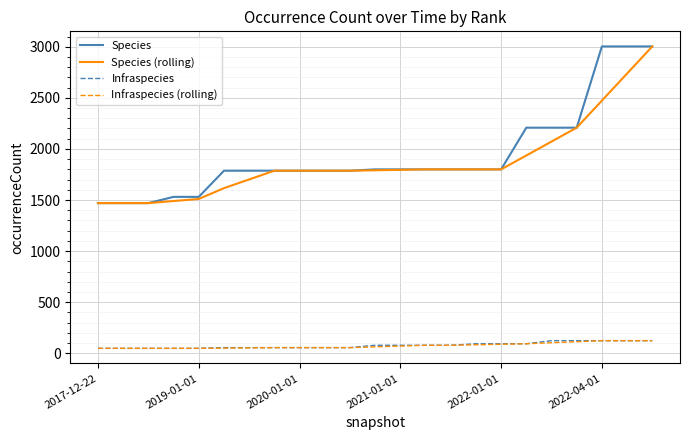

What is the greatest value displayed?

3003.0